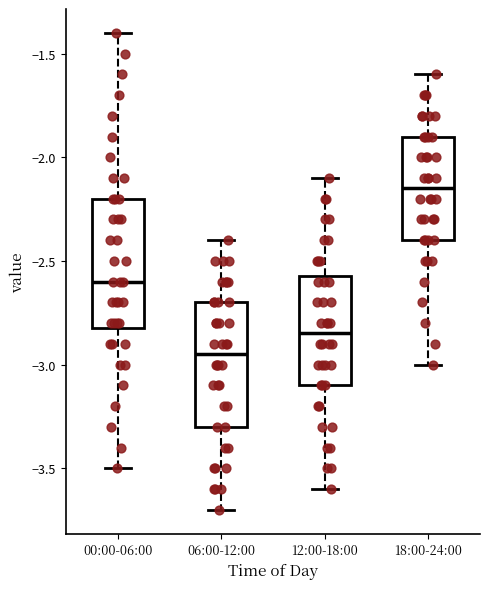

Reading left to right, read every box against the y-axis: the position of its median line, the range the box covers, and the ends of its whiskers. The values are not printed on the chart, so give them approximately, as read against the axis.

00:00-06:00: median -2.60, box -2.80 to -2.20, whiskers -3.50 to -1.40
06:00-12:00: median -2.95, box -3.30 to -2.70, whiskers -3.70 to -2.40
12:00-18:00: median -2.85, box -3.10 to -2.55, whiskers -3.60 to -2.10
18:00-24:00: median -2.15, box -2.40 to -1.90, whiskers -3.00 to -1.60